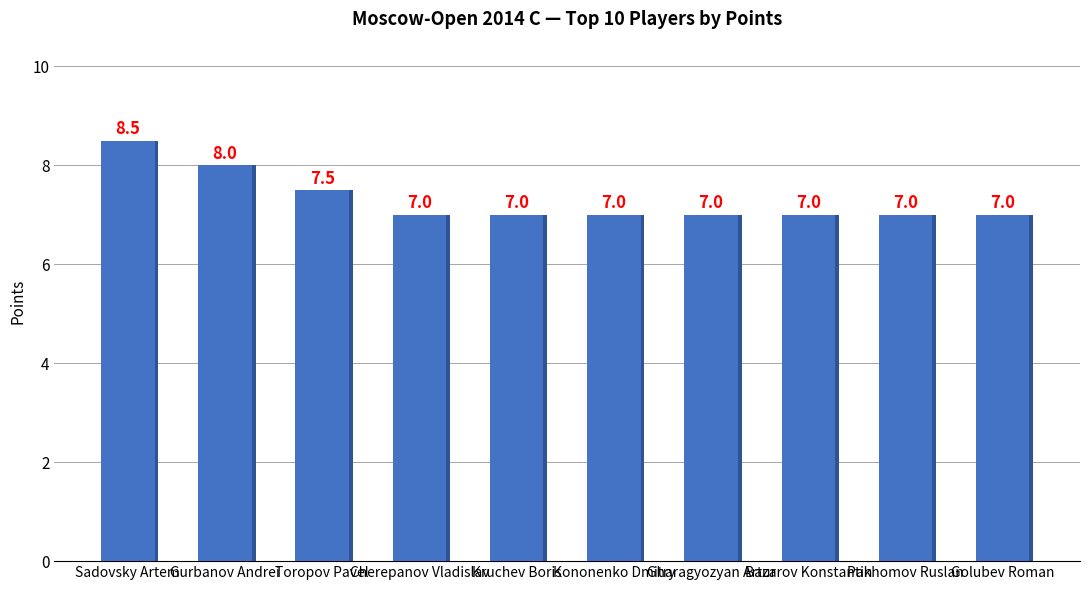

List the labels in order of value, largest first.

Sadovsky Artem, Gurbanov Andrei, Toropov Pavel, Cherepanov Vladislav, Kruchev Boris, Kononenko Dmitry, Gharagyozyan Artur, Bazarov Konstantin, Pakhomov Ruslan, Golubev Roman